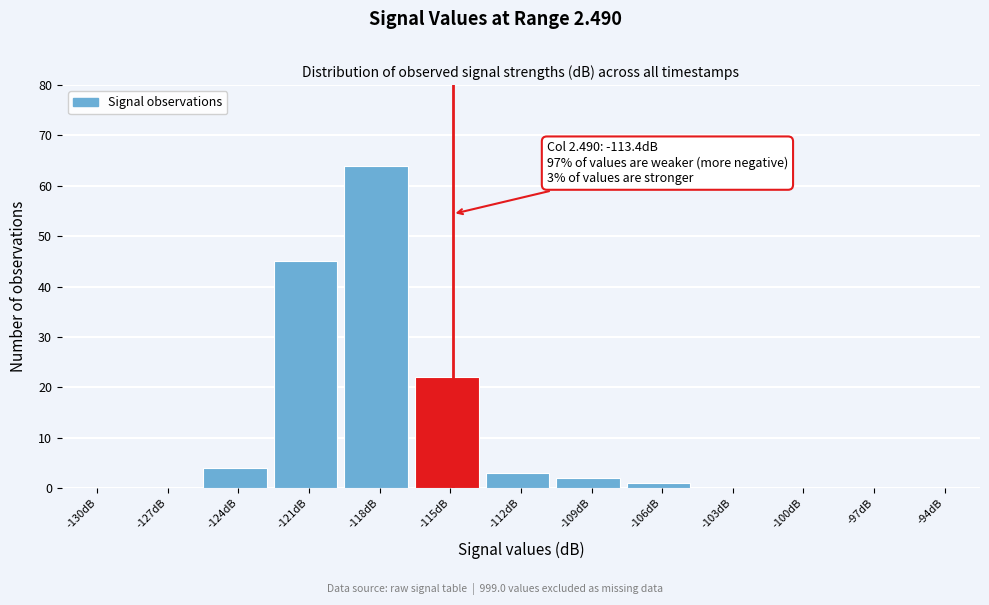

Reading left to right, extract all data points from this chart.

-130dB=0	-127dB=0	-124dB=4	-121dB=45	-118dB=64	-115dB=22	-112dB=3	-109dB=2	-106dB=1	-103dB=0	-100dB=0	-97dB=0	-94dB=0